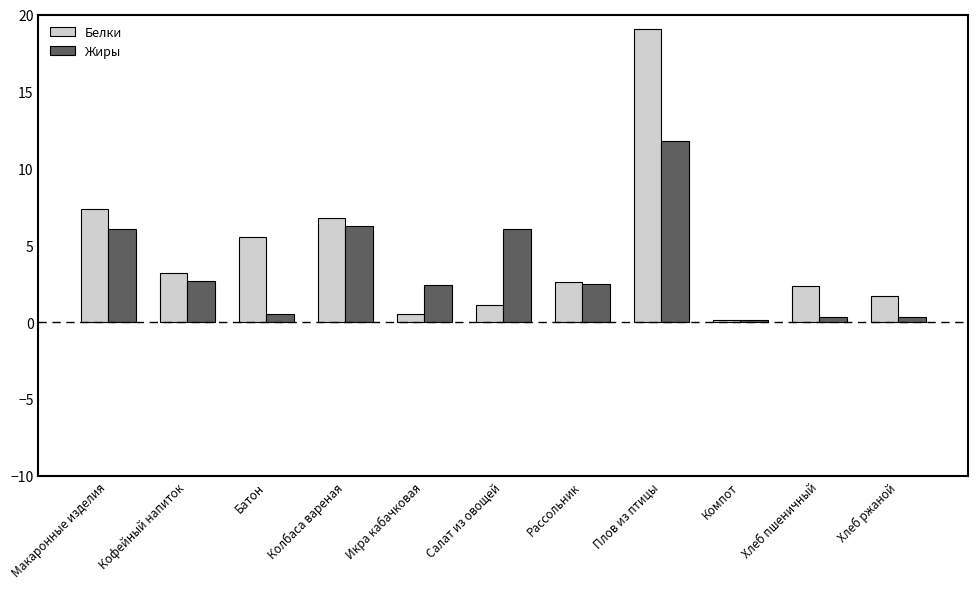

List the series in order of their peak value, lowest first.

Жиры, Белки